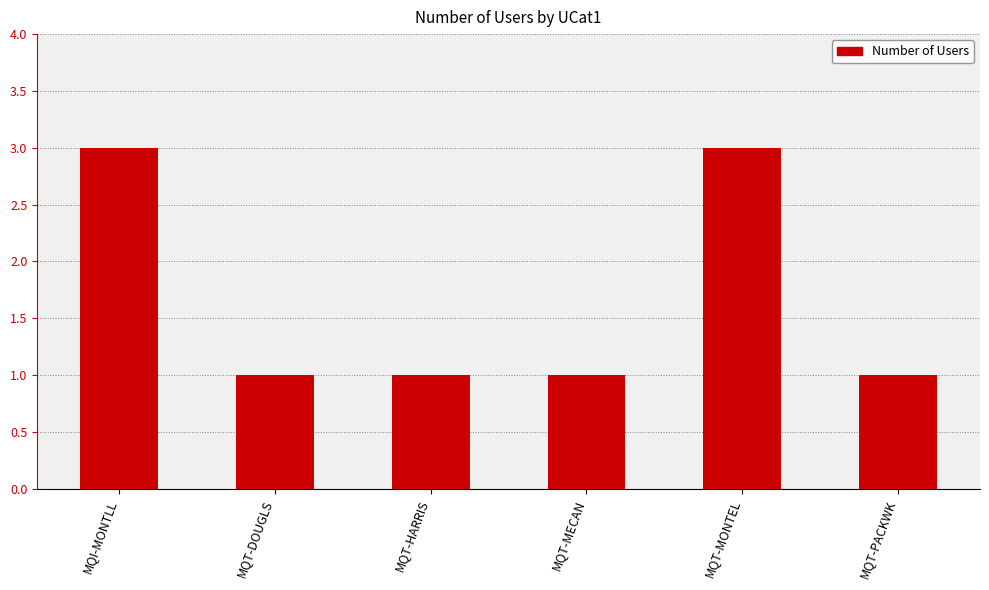

The chart shows a value of 3 at MQT-MONTEL. True or false?

True